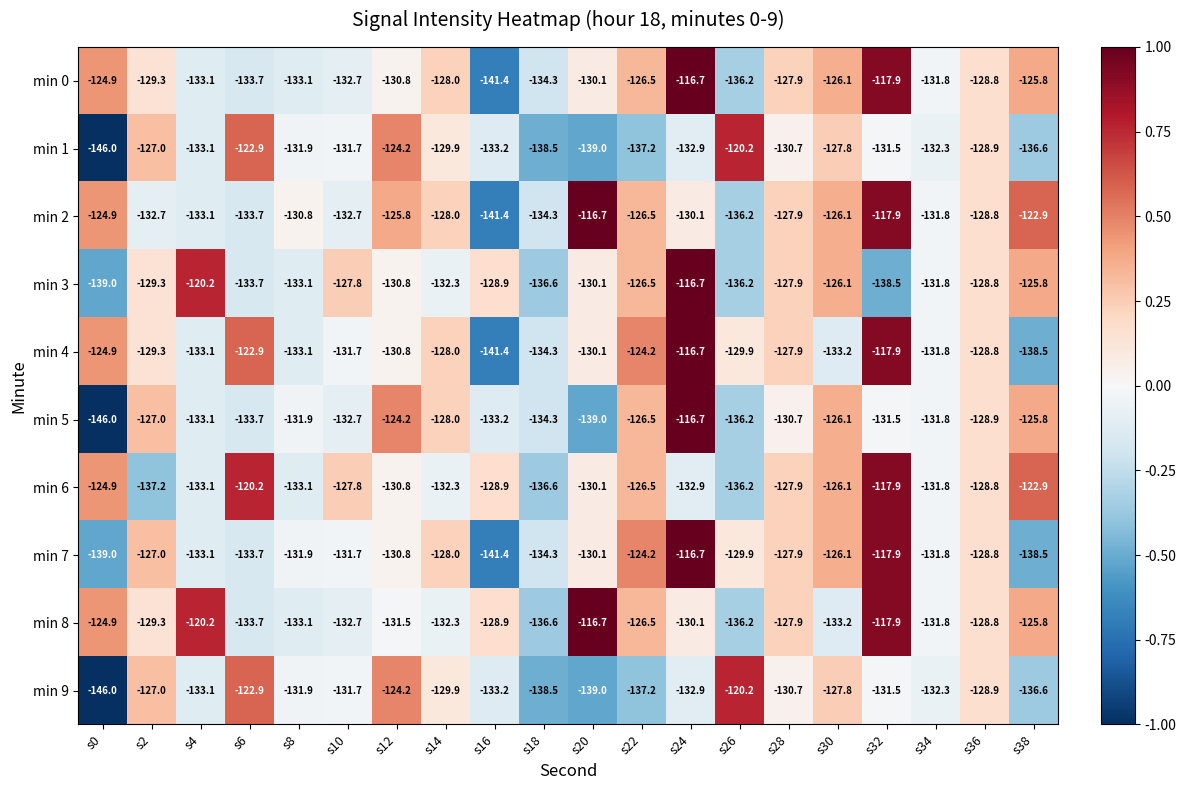

Which category has the lowest value across all series?

s0